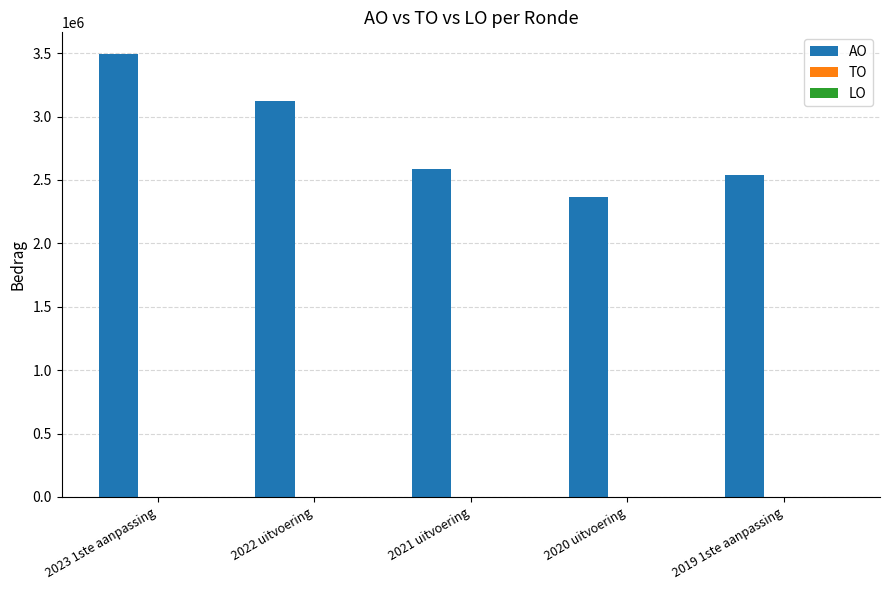

Between 2023 1ste aanpassing and 2020 uitvoering, which is larger?

2023 1ste aanpassing